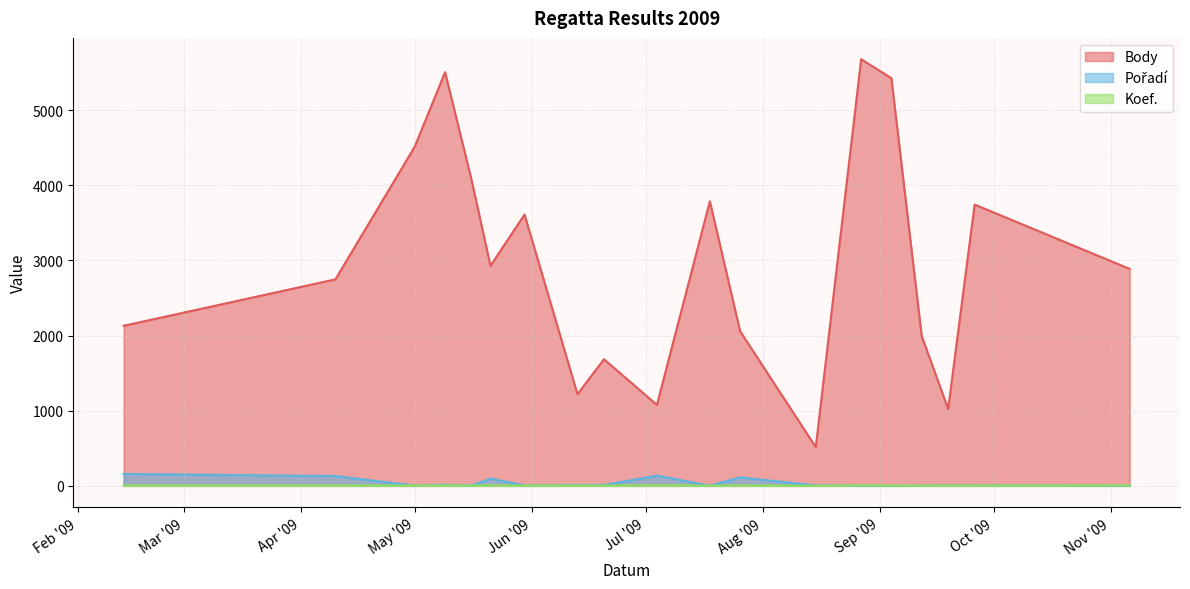

Does the chart display data point markers on the line(s)?

No